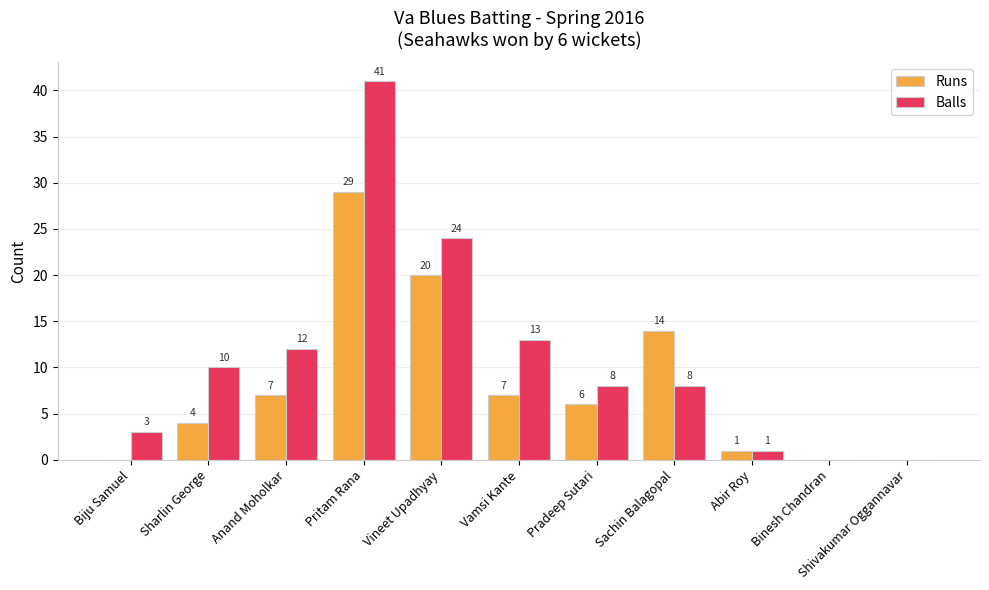

What is the greatest value displayed?

41